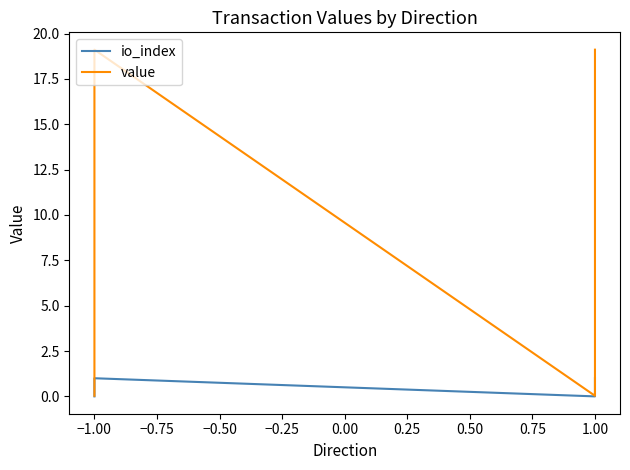

How many data points does each series have?

4